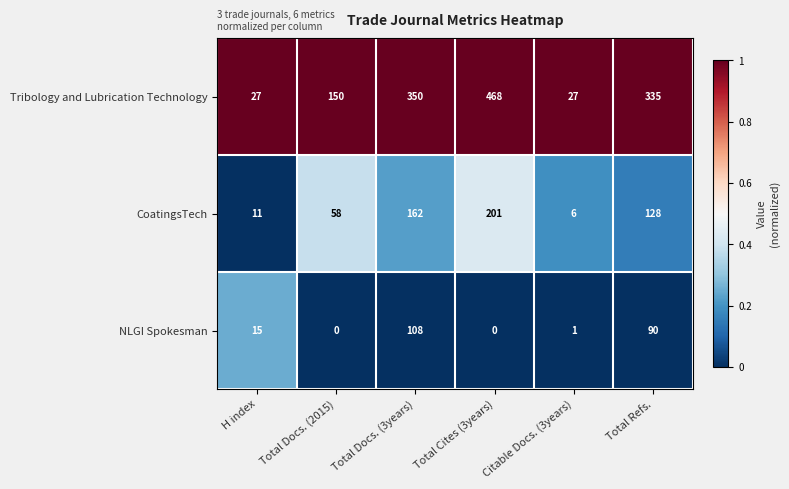

Between Total Docs. (3years) and Citable Docs. (3years), which series saw the biggest shift?

Tribology and Lubrication Technology